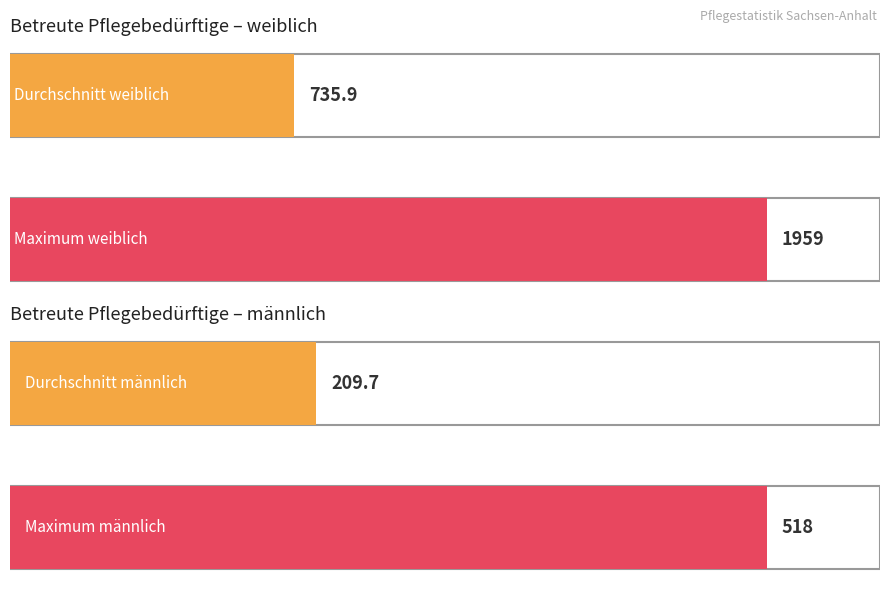

Which series has the largest range (max minus min)?

weiblich